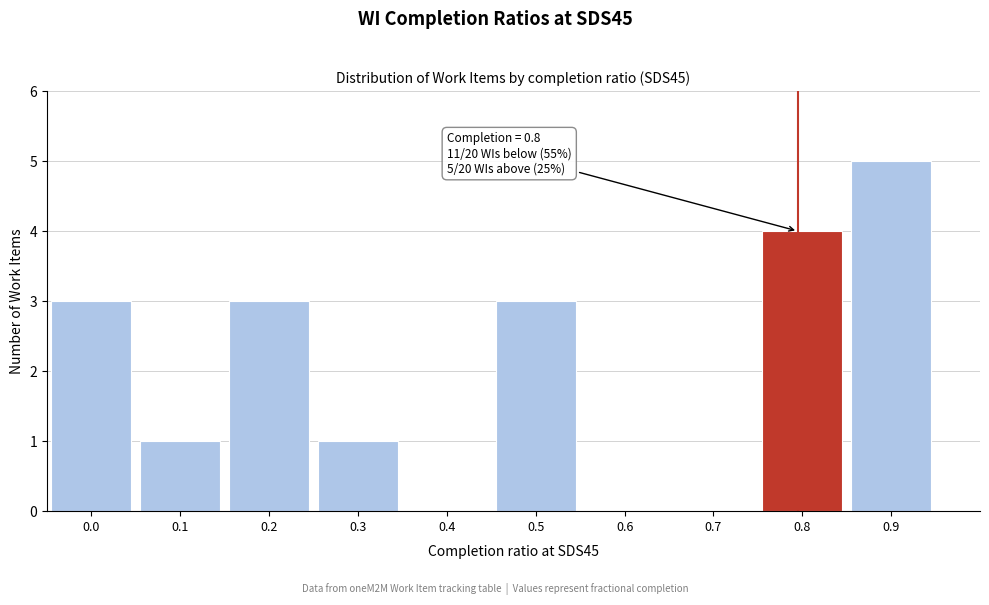

Reading left to right, transcribe all the data shown in this chart.

0.0=3	0.1=1	0.2=3	0.3=1	0.4=0	0.5=3	0.6=0	0.7=0	0.8=4	0.9=5